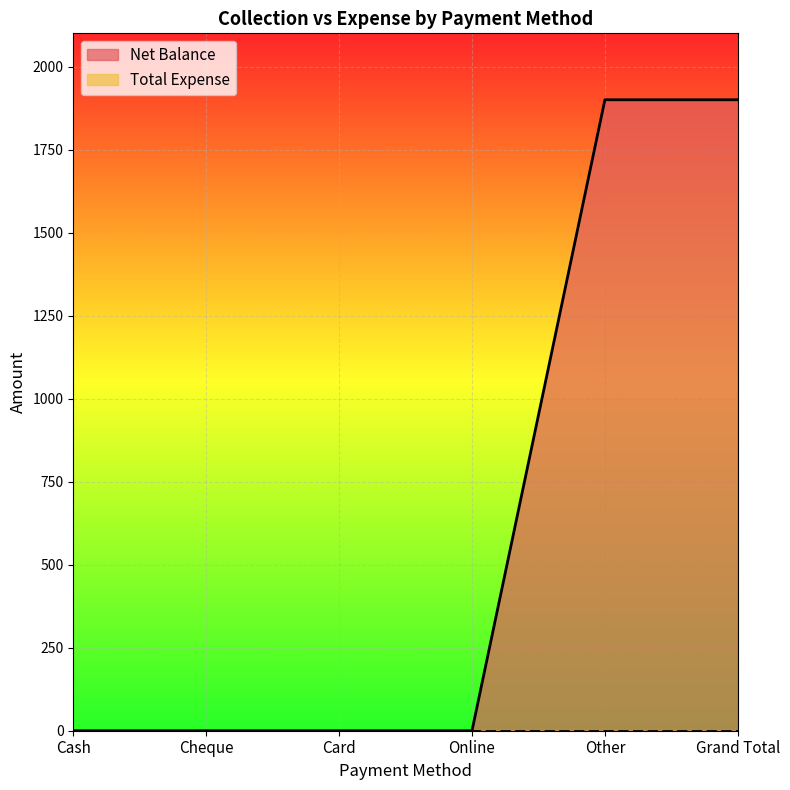

What is the value of the 6th point from the left?

1900